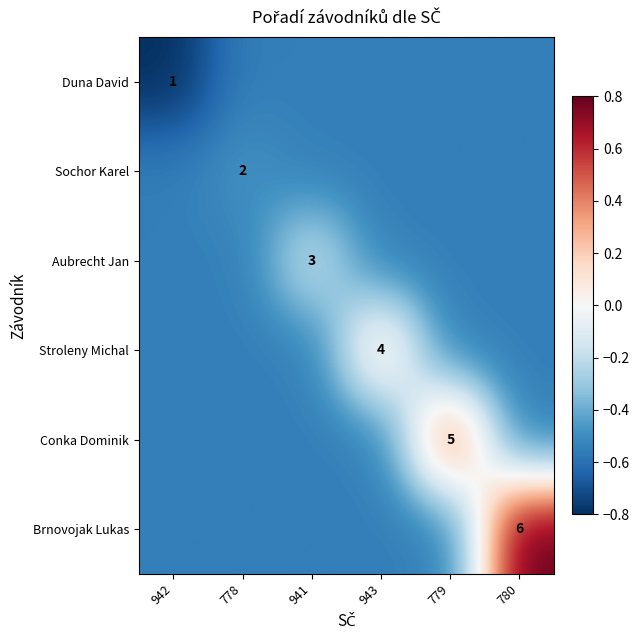

Which label corresponds to the largest value in the chart?

780